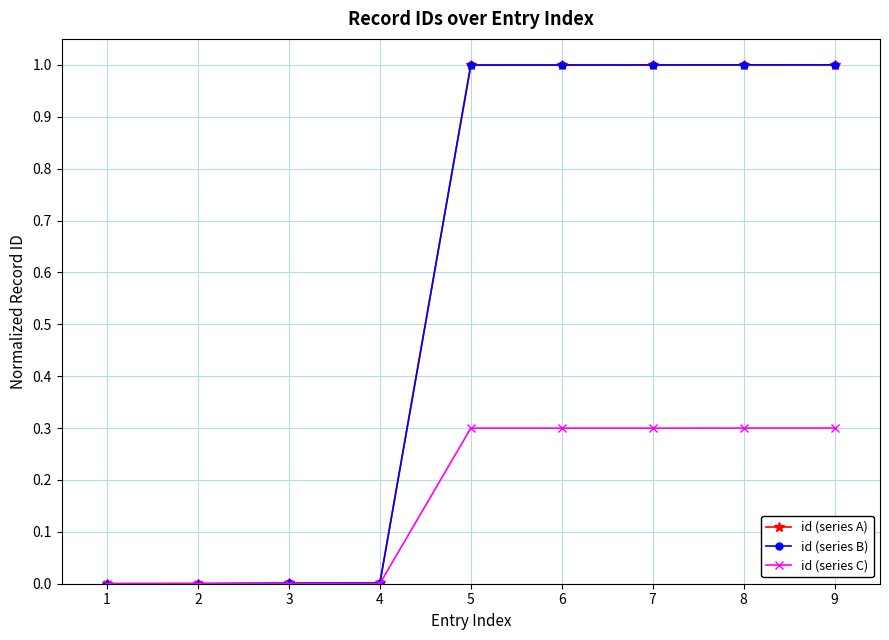

What is the greatest value displayed?

1.0